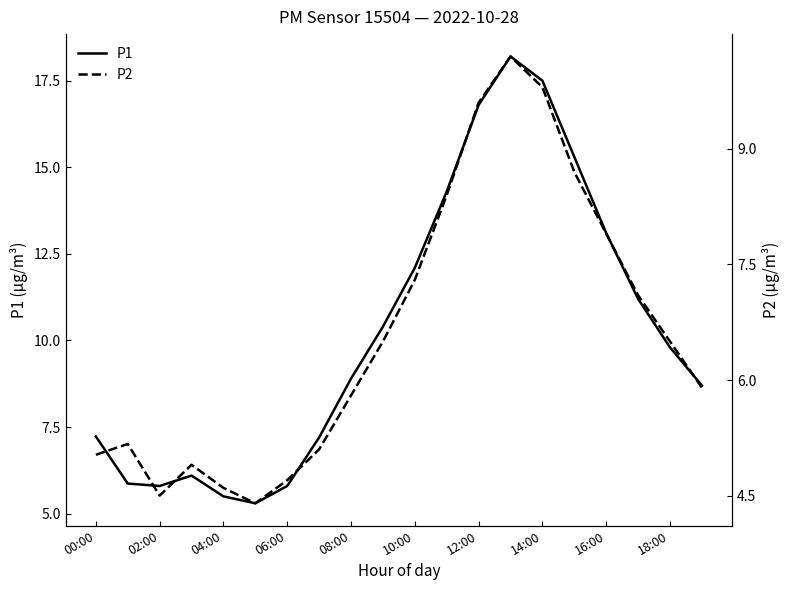

What is the minimum value for P2?

4.4